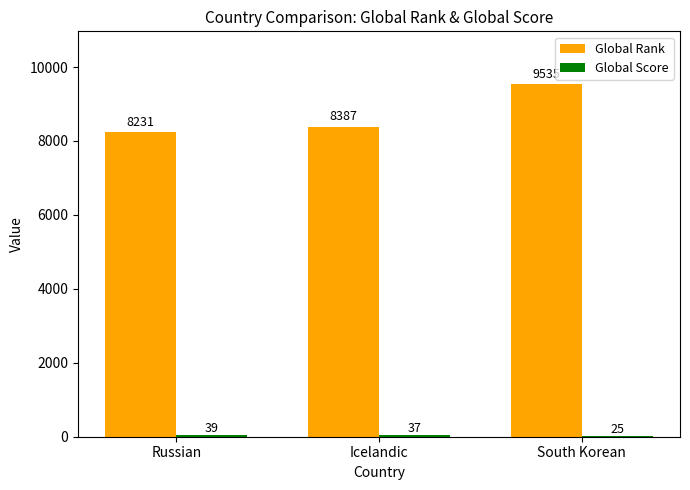

What is the maximum value shown in the chart?

9535